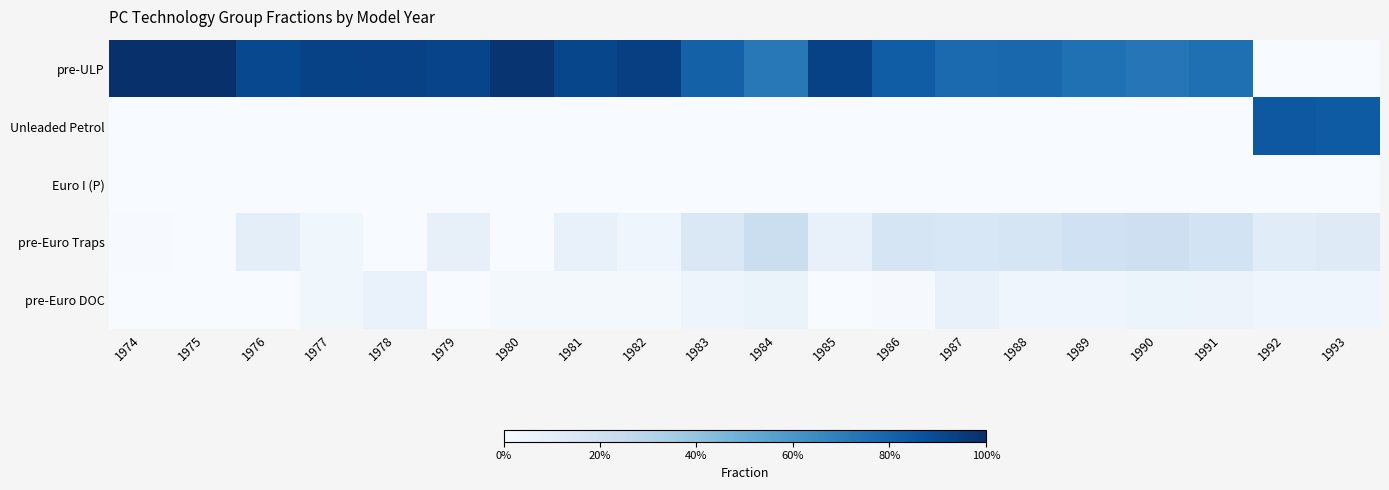

Reading left to right, extract all data points from this chart.

pre-ULP: 1974=1.0	1975=1.0	1976=0.9	1977=0.9	1978=0.9	1979=0.9	1980=1.0	1981=0.9	1982=0.9	1983=0.8	1984=0.7	1985=0.9	1986=0.8	1987=0.8	1988=0.8	1989=0.8	1990=0.7	1991=0.8	1992=0.0	1993=0.0
Unleaded Petrol: 1974=0.0	1975=0.0	1976=0.0	1977=0.0	1978=0.0	1979=0.0	1980=0.0	1981=0.0	1982=0.0	1983=0.0	1984=0.0	1985=0.0	1986=0.0	1987=0.0	1988=0.0	1989=0.0	1990=0.0	1991=0.0	1992=0.8	1993=0.8
Euro I (P): 1974=0.0	1975=0.0	1976=0.0	1977=0.0	1978=0.0	1979=0.0	1980=0.0	1981=0.0	1982=0.0	1983=0.0	1984=0.0	1985=0.0	1986=0.0	1987=0.0	1988=0.0	1989=0.0	1990=0.0	1991=0.0	1992=0.0	1993=0.0
pre-Euro Traps: 1974=0.0	1975=0.0	1976=0.1	1977=0.0	1978=0.0	1979=0.1	1980=0.0	1981=0.1	1982=0.0	1983=0.1	1984=0.2	1985=0.1	1986=0.2	1987=0.2	1988=0.2	1989=0.2	1990=0.2	1991=0.2	1992=0.1	1993=0.1
pre-Euro DOC: 1974=0.0	1975=0.0	1976=0.0	1977=0.0	1978=0.1	1979=0.0	1980=0.0	1981=0.0	1982=0.0	1983=0.0	1984=0.1	1985=0.0	1986=0.0	1987=0.1	1988=0.0	1989=0.0	1990=0.1	1991=0.1	1992=0.0	1993=0.0